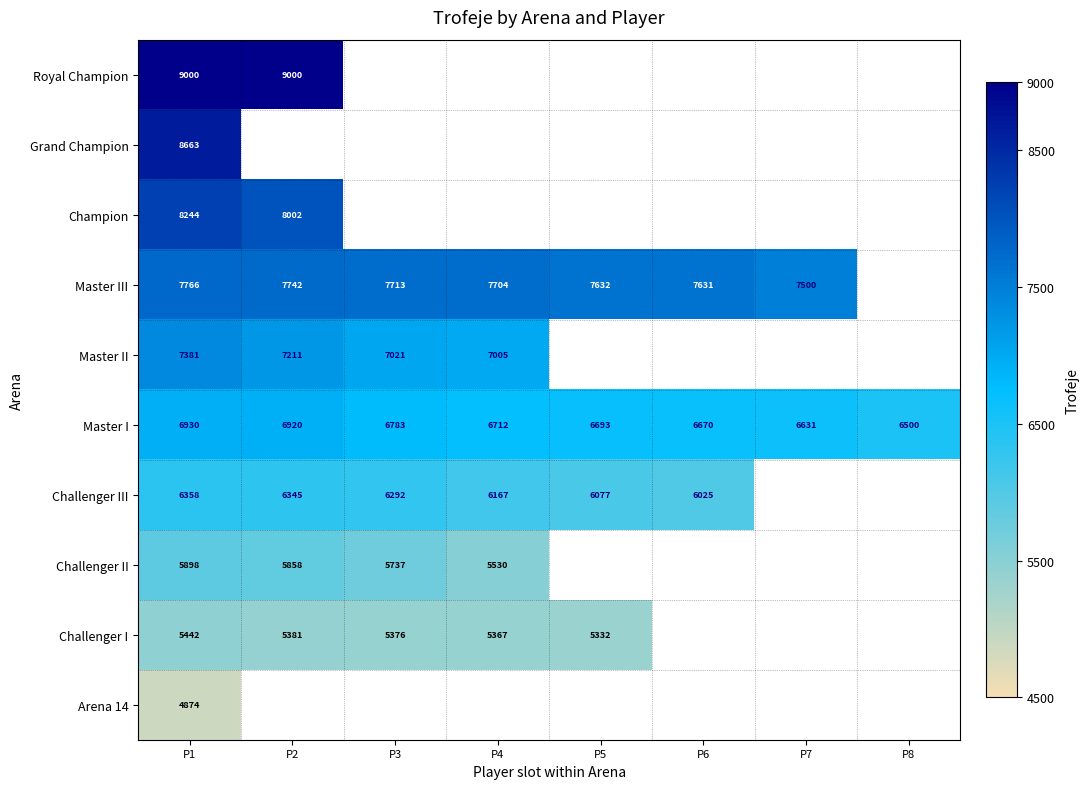

At which label does Master I first exceed 6712?

P1